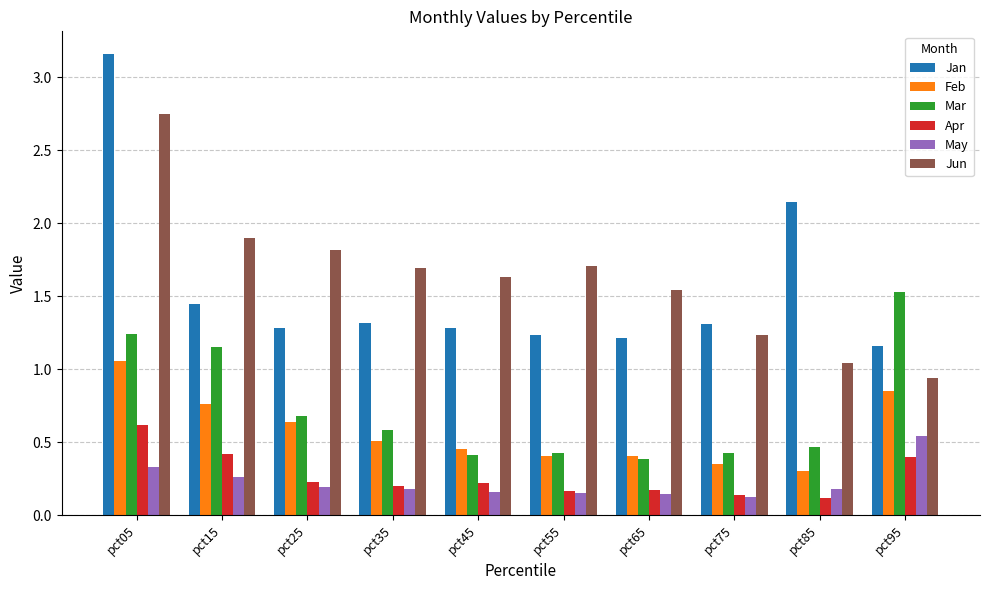

What is the sum of all Mar values?

7.3